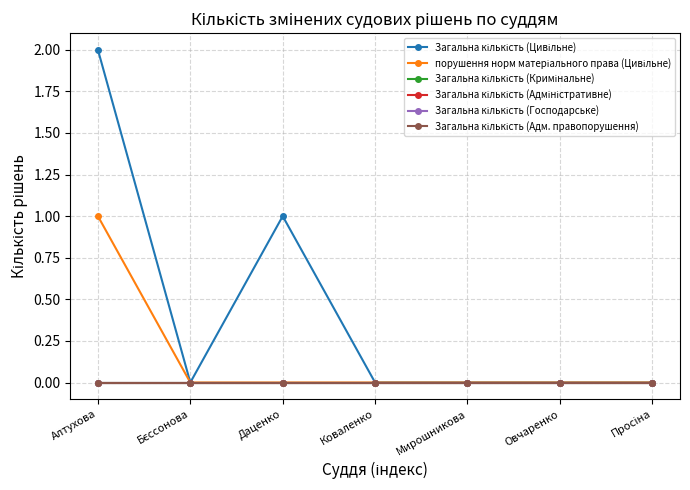

What position from the right is Коваленко?

4